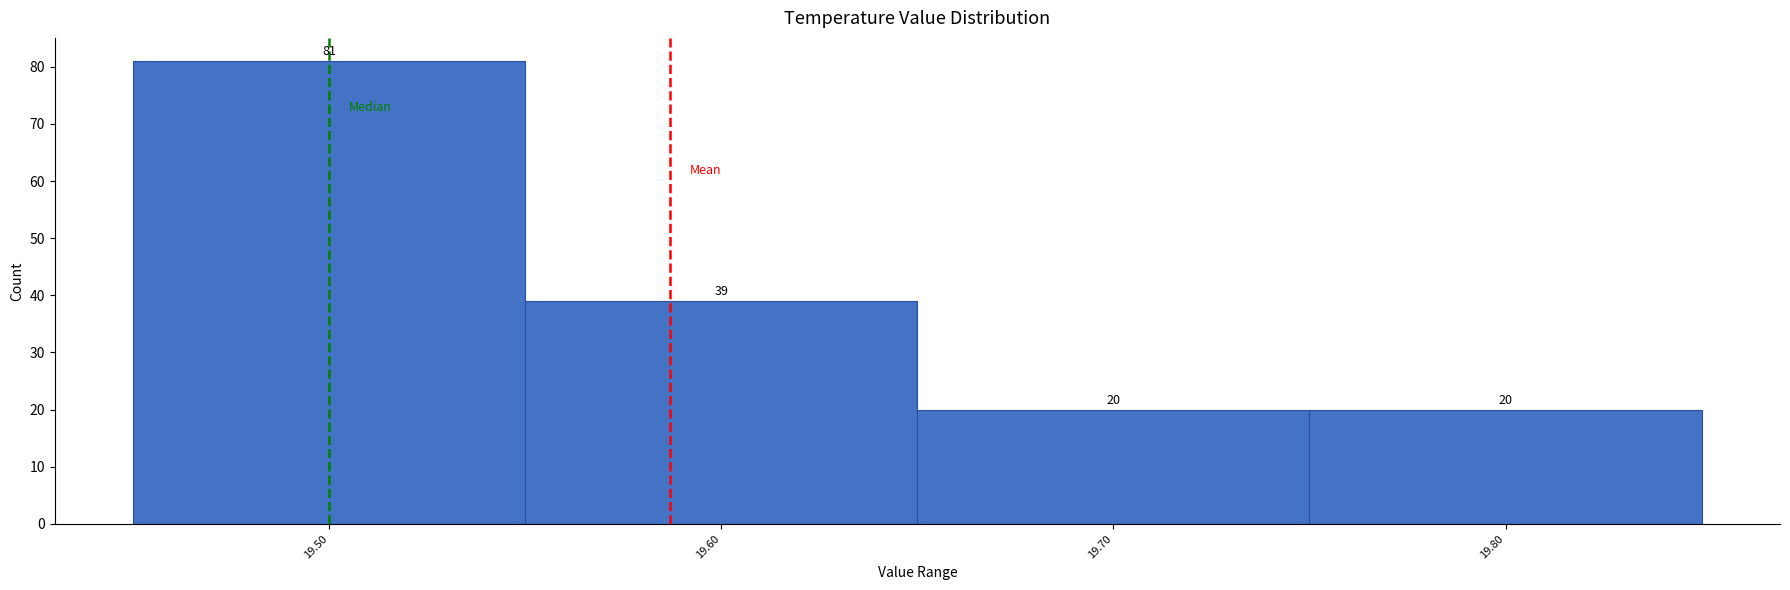

Which range on the x-axis has the tallest bar?

19.45 to 19.55